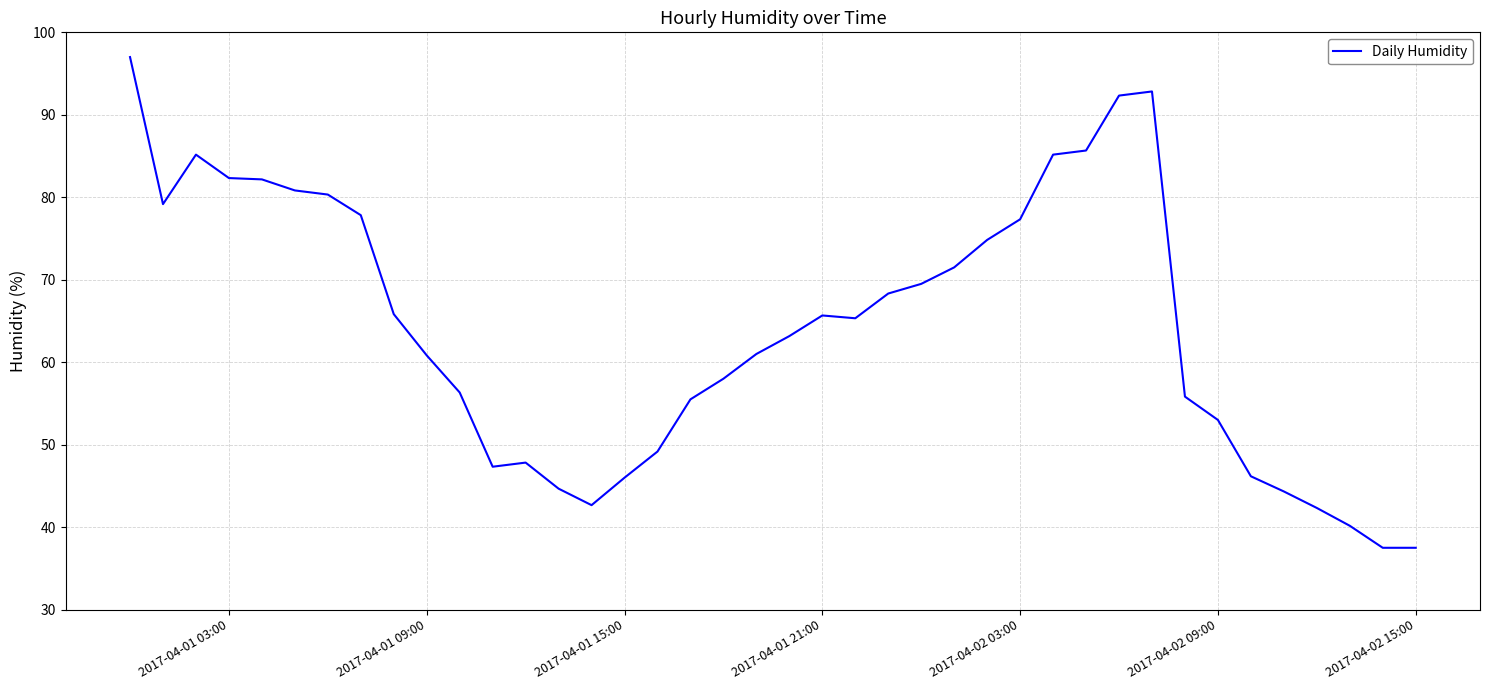

What is the greatest value displayed?

97.0